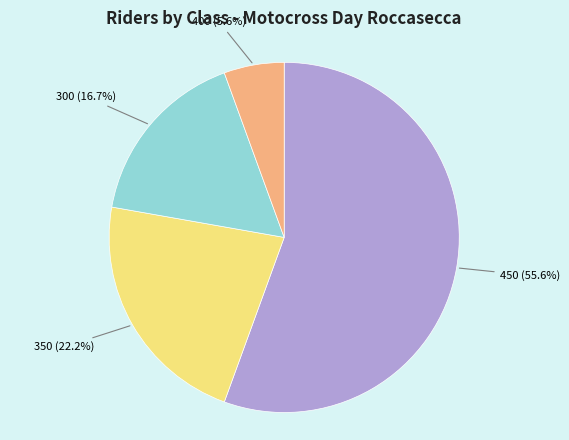

What is the majority slice?

450